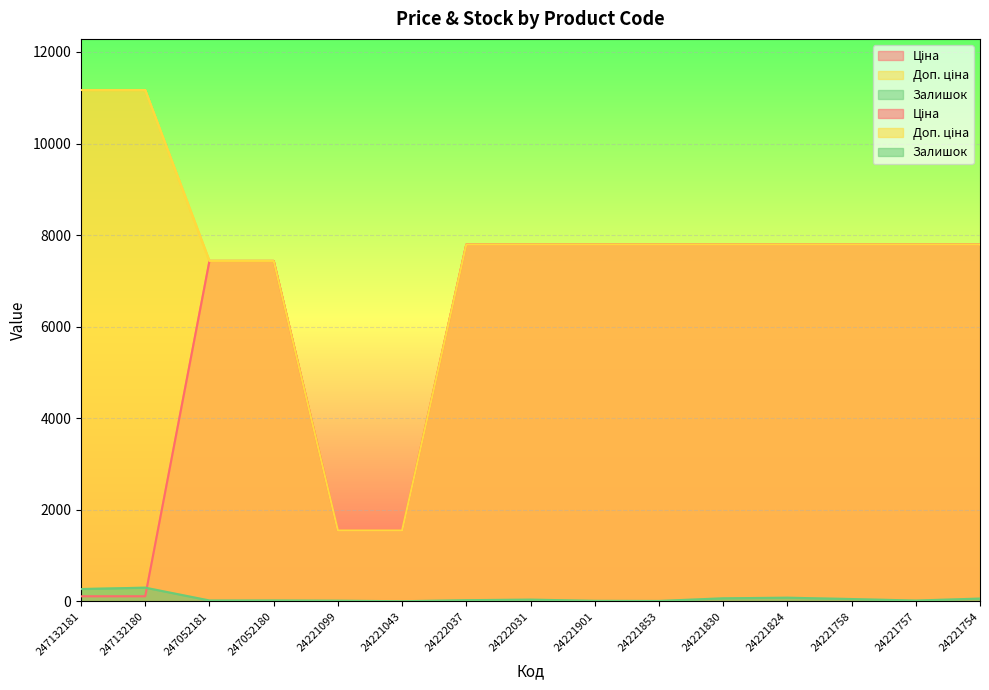

True or false: Залишок has a value of 83.6 at 24221754.

False